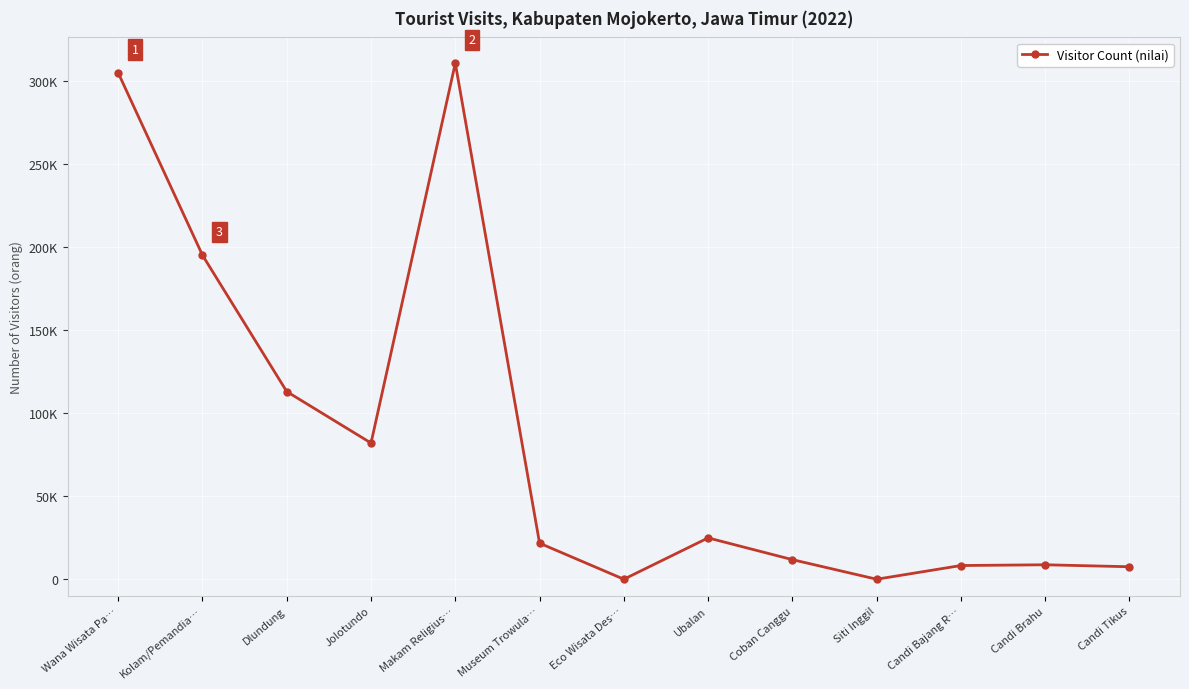

Reading right to left, extract all data points from this chart.

Candi Tikus=7517	Candi Brahu=8708	Candi Bajang R…=8253	Siti Inggil=0	Coban Canggu=11797	Ubalan=24897	Eco Wisata Des…=0	Museum Trowula…=21708	Makam Religius…=310821	Jolotundo=82034	Dlundung=113029	Kolam/Pemandia…=195156	Wana Wisata Pa…=304964